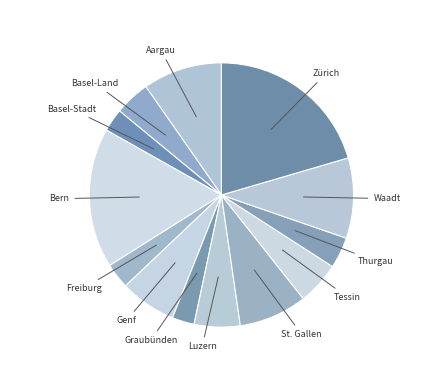

True or false: Bern accounts for 3% of the total.

False